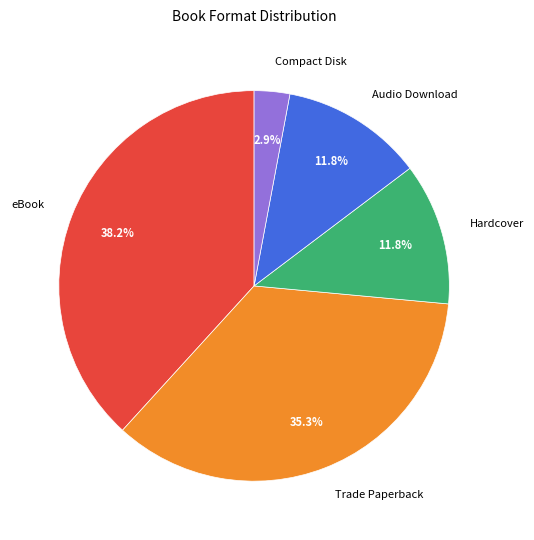

Which slice is the smallest?

Compact Disk